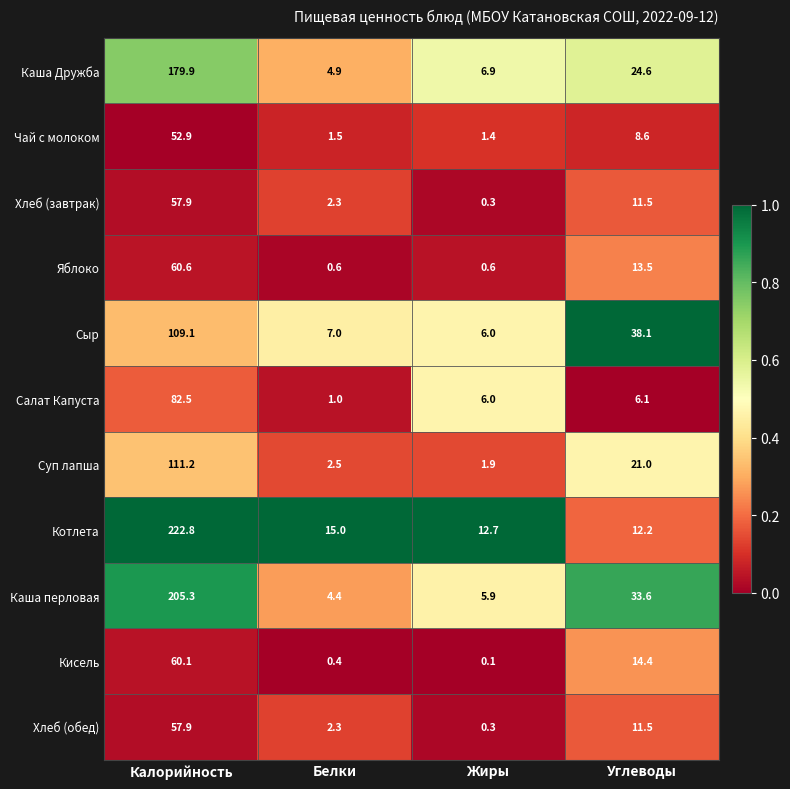

What is the difference between the Чай с молоком values at Калорийность and Жиры?

51.5